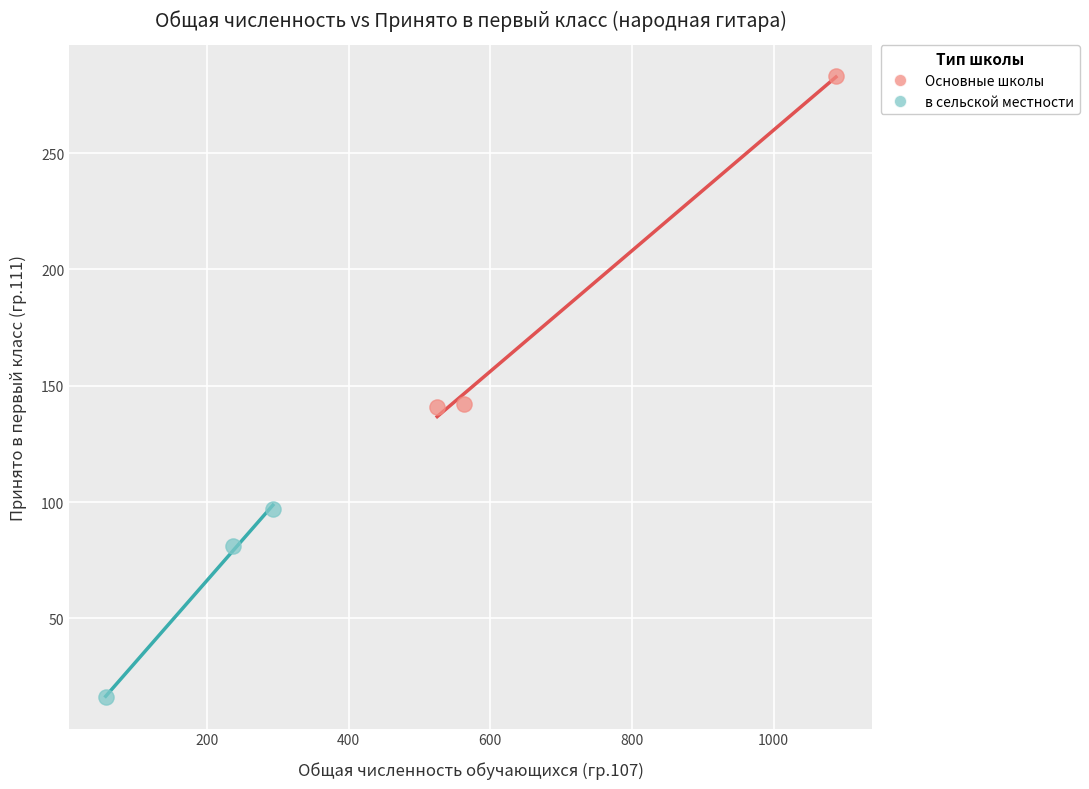

Which series reaches the maximum Y coordinate?

Основные школы